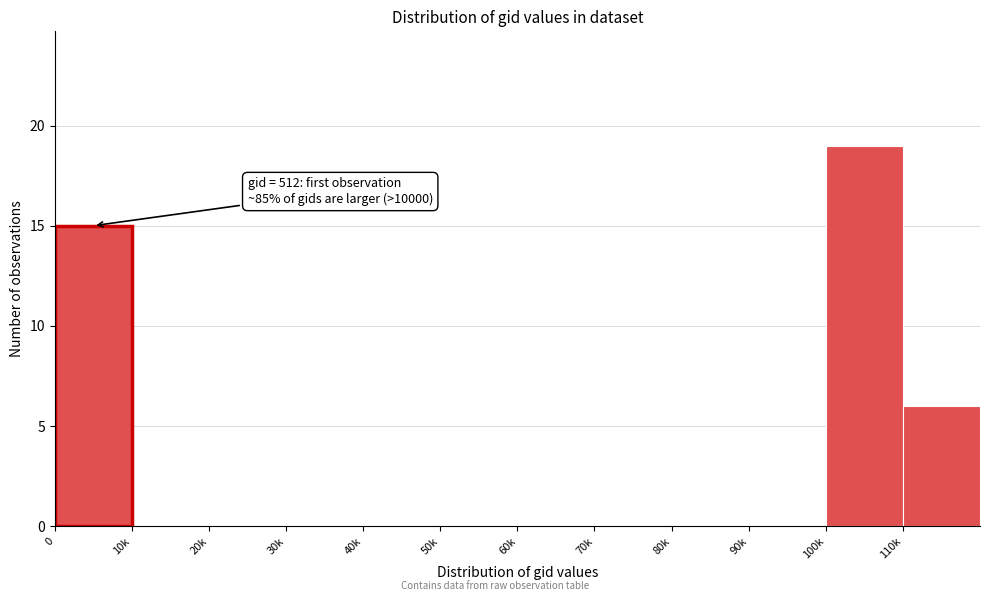

Reading left to right, extract all data points from this chart.

0=15	10k=0	20k=0	30k=0	40k=0	50k=0	60k=0	70k=0	80k=0	90k=0	100k=19	110k=6